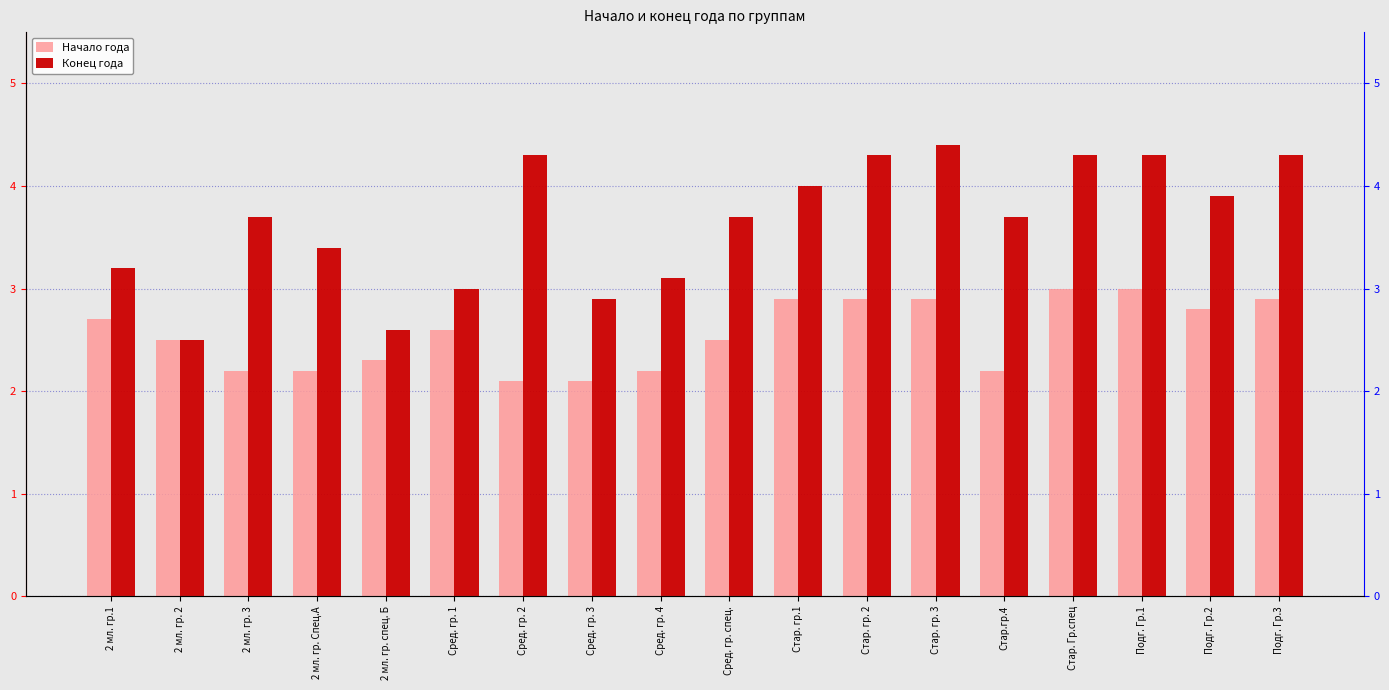

At which category is the sum across all series the highest?

Стар. гр. 3